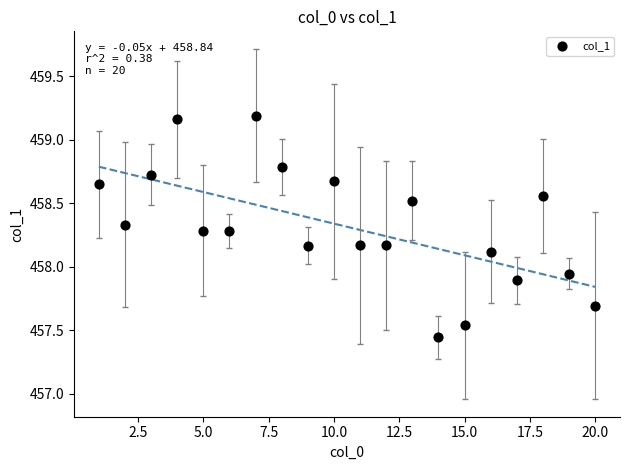

What is the range of Y values (max minus min)?

1.7